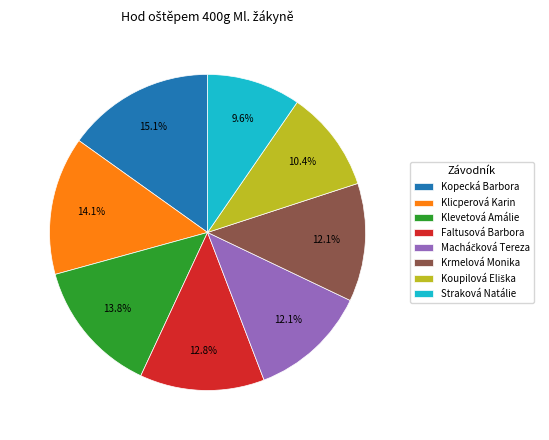

To the nearest percent, what percentage of the pie is Klevetová Amálie?

14%